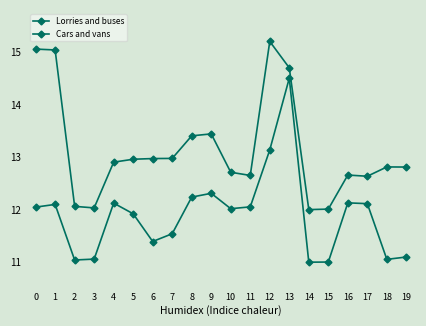

What is the value of the Cars and vans point at the 12th from the left?

12.7